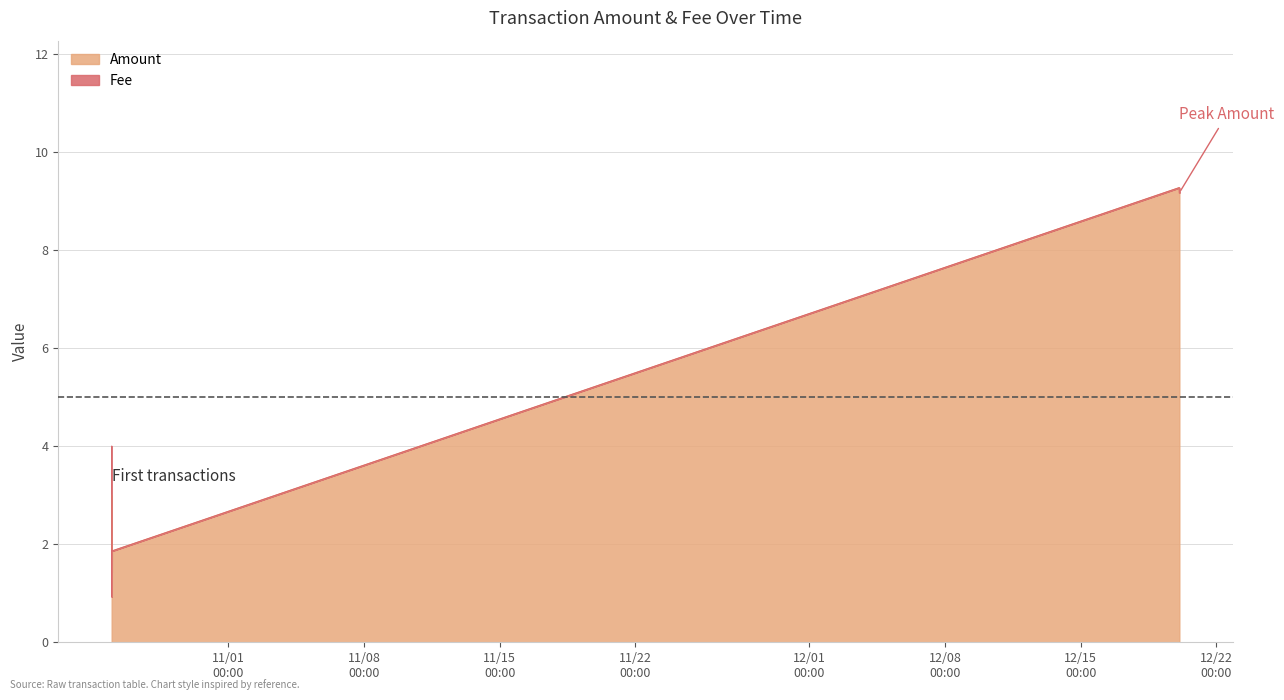

What is the highest value of the Amount series?

9.3